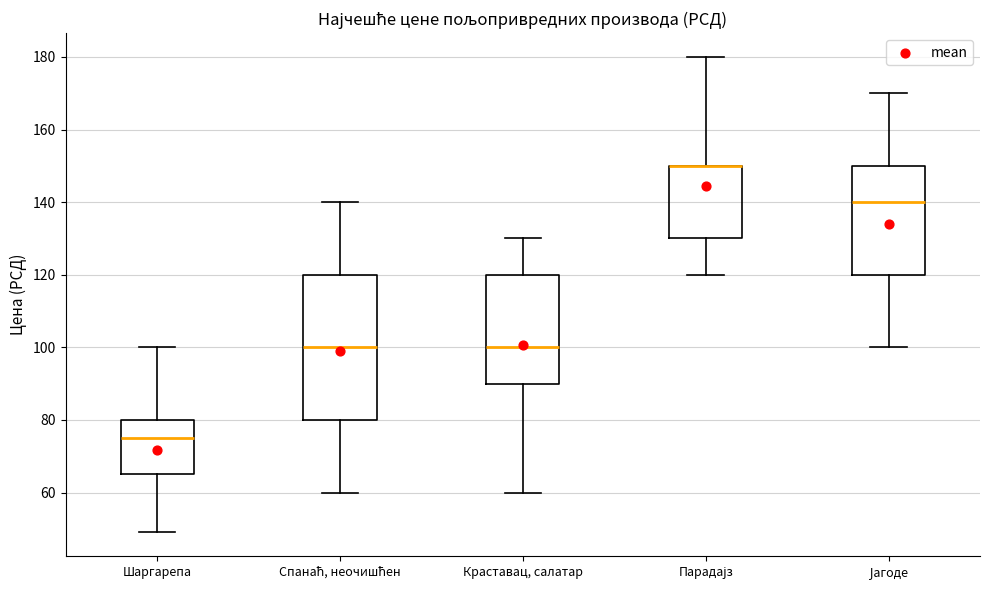

Reading left to right, read every box against the y-axis: the position of its median line, the range the box covers, and the ends of its whiskers. The values are not printed on the chart, so give them approximately, as read against the axis.

Шаргарепа: median 74, box 66 to 80, whiskers 50 to 100
Спанаћ, неочишћен: median 100, box 80 to 120, whiskers 60 to 140
Краставац, салатар: median 100, box 90 to 120, whiskers 60 to 130
Парадајз: median 150 (drawn on the box's upper edge), box 130 to 150, whiskers 120 to 180
Јагоде: median 140, box 120 to 150, whiskers 100 to 170